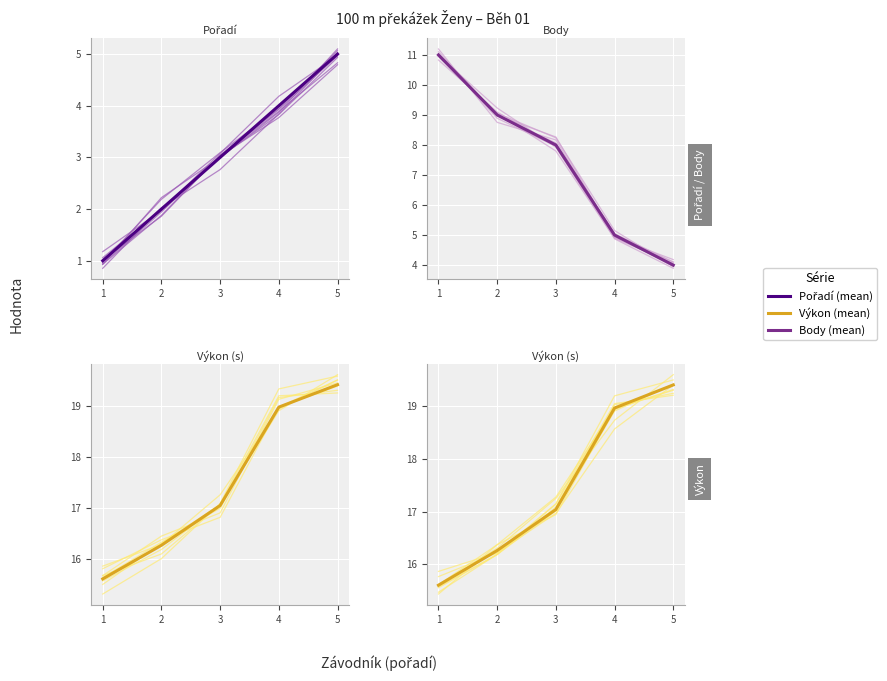

Reading left to right, list all the values displayed in this chart.

Pořadí (ind): 0.9	2.0	2.8	3.8	5.0
Pořadí (mean): 1.0	2.0	3.0	4.0	5.0
Body (ind): 11.2	8.8	8.2	4.9	4.2
Body (mean): 11.0	9.0	8.0	5.0	4.0
Výkon (ind): 15.6	16.3	17.3	18.7	19.6
Výkon (mean): 15.6	16.3	17.0	19.0	19.4